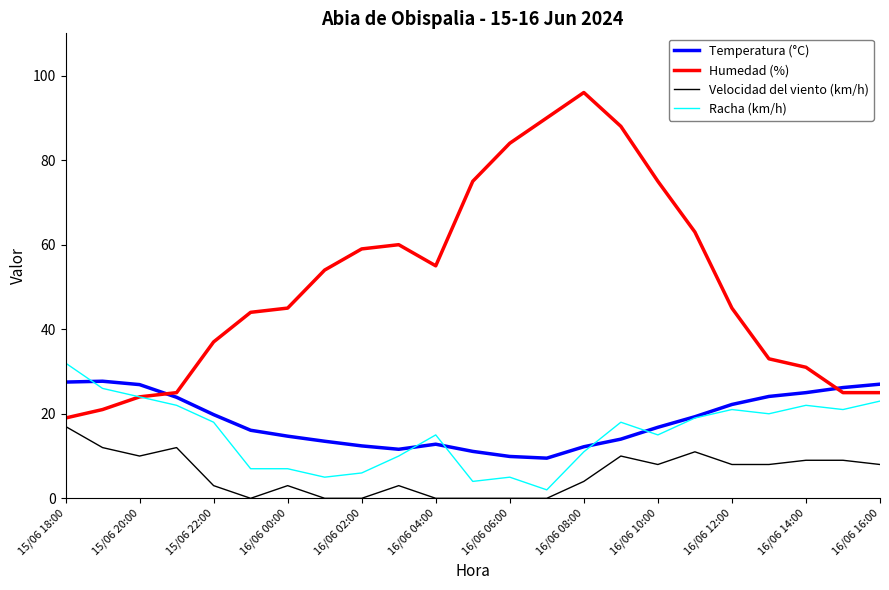

True or false: Temperatura (°C) and Velocidad del viento (km/h) cross at least once.

False